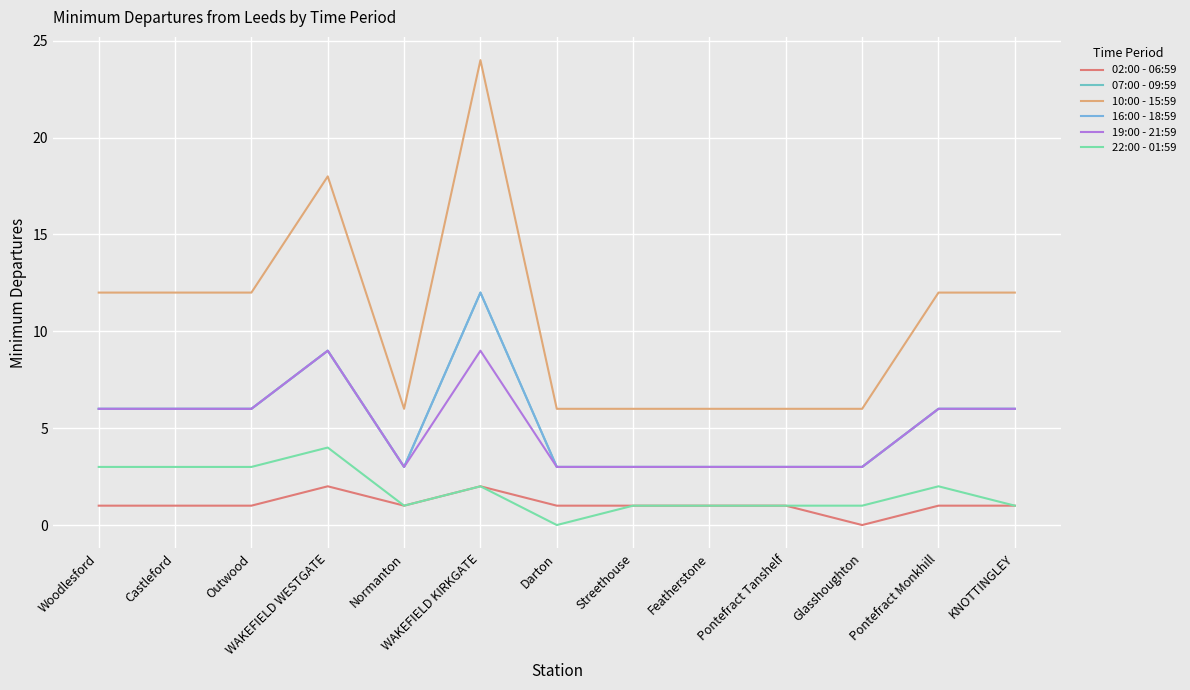

True or false: 10:00 - 15:59 has a value of 6 at Glasshoughton.

True